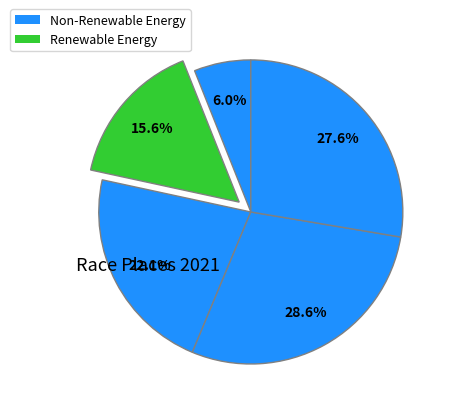

Count the number of slices in the pie.

5